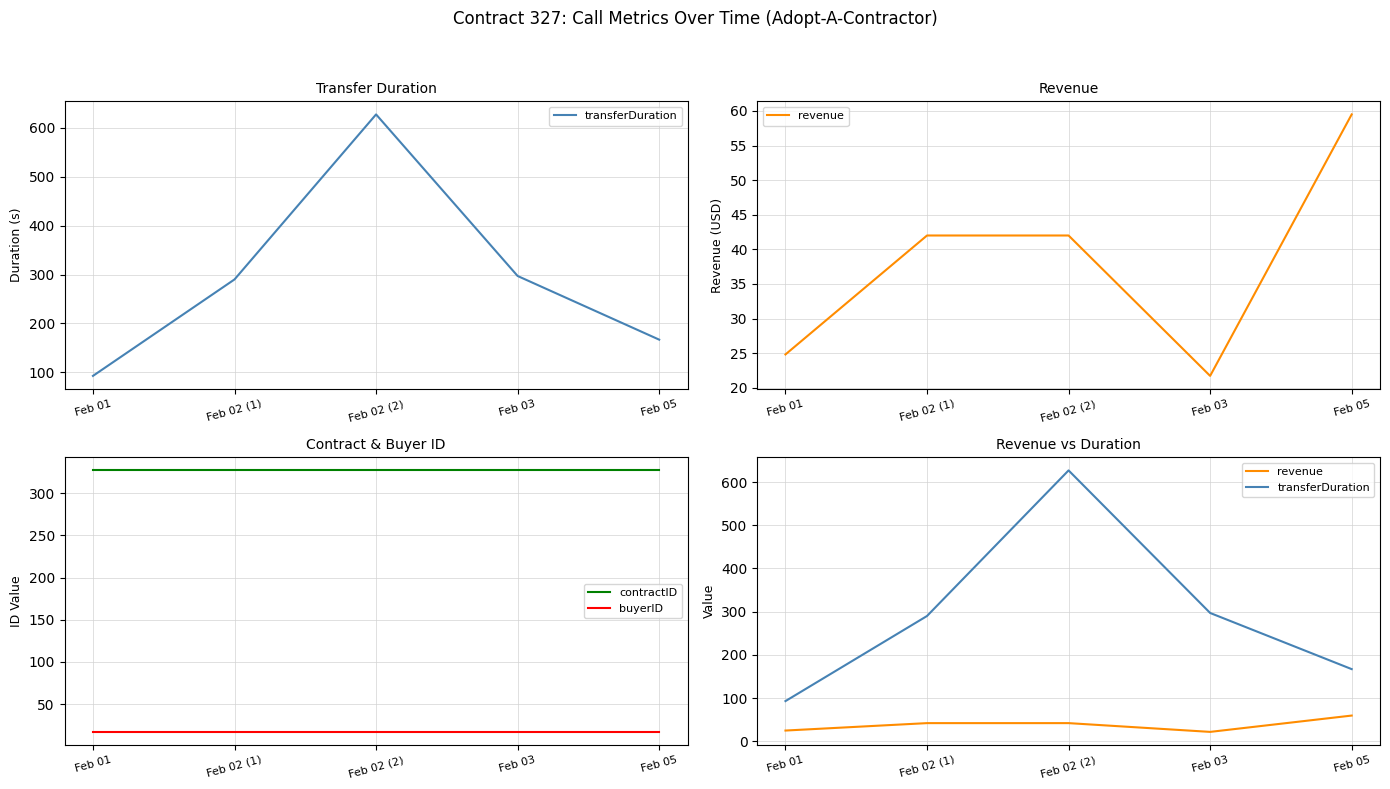

How many times do transferDuration and contractID cross each other?

2